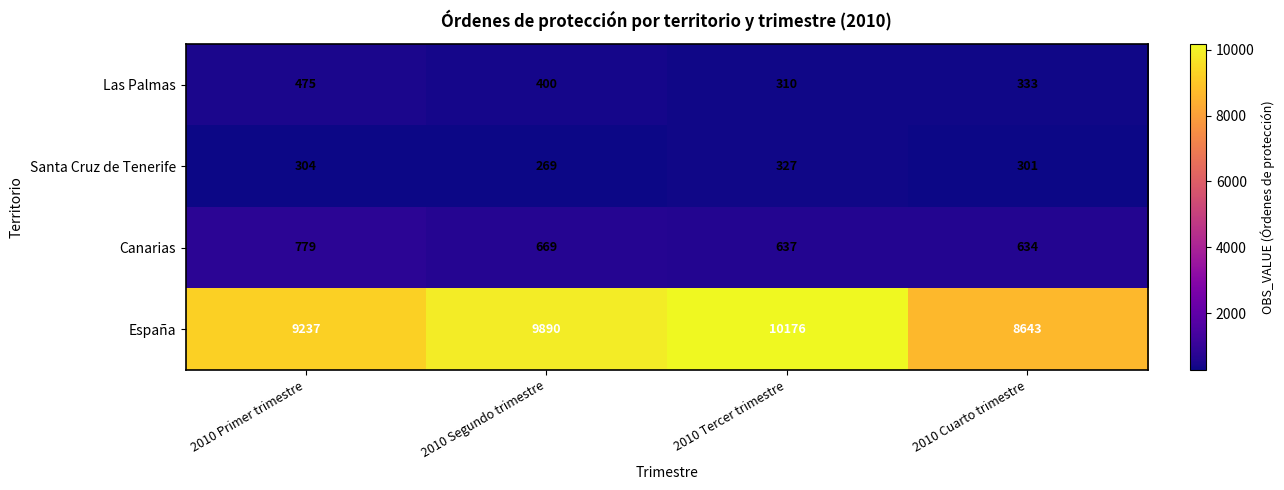

True or false: Las Palmas has a value of 475 at 2010 Primer trimestre.

True